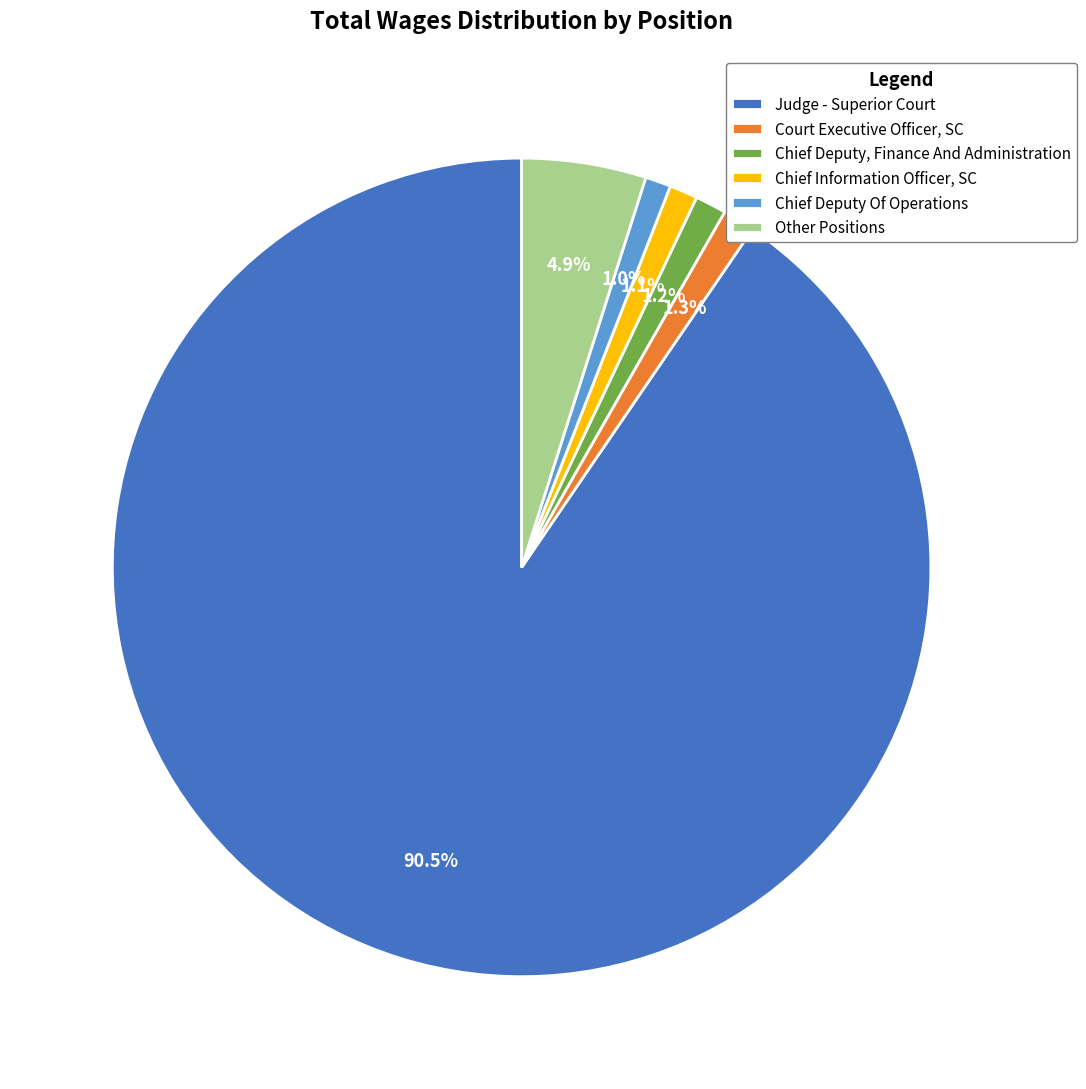

Which slice is the largest?

Judge - Superior Court